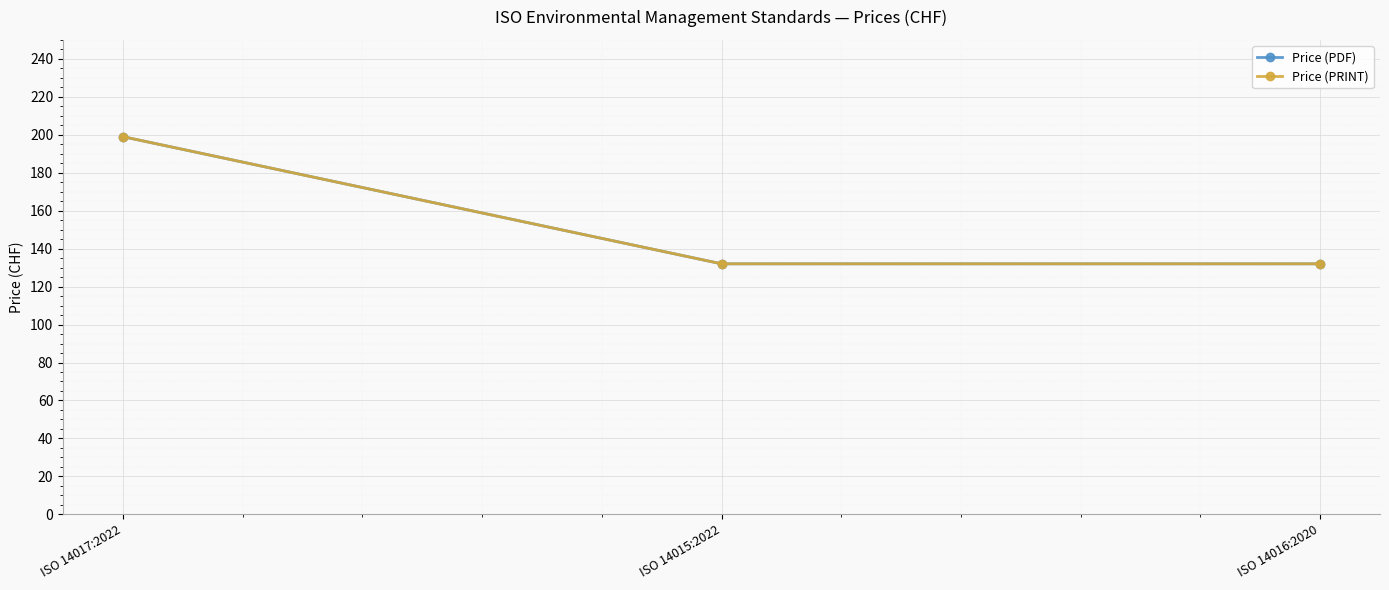

Does the chart have visible grid lines?

Yes